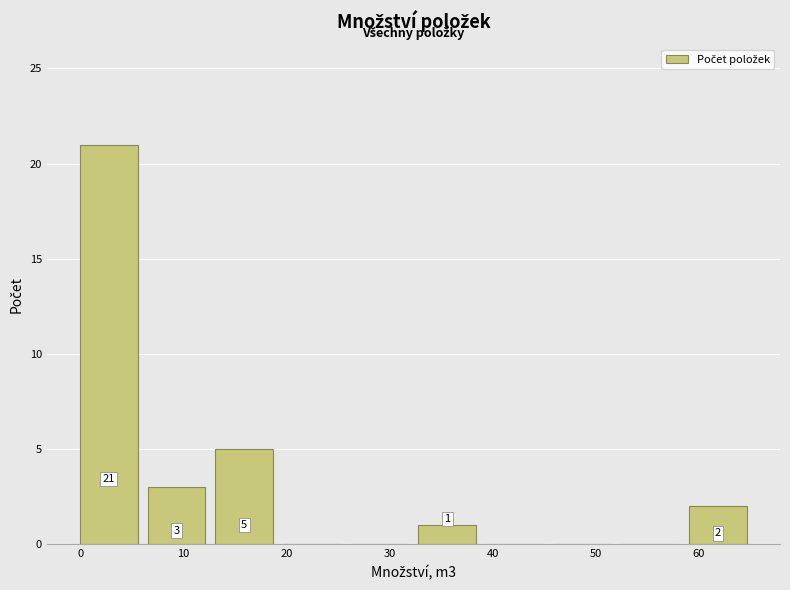

Which range on the x-axis has the tallest bar?

0 to 7